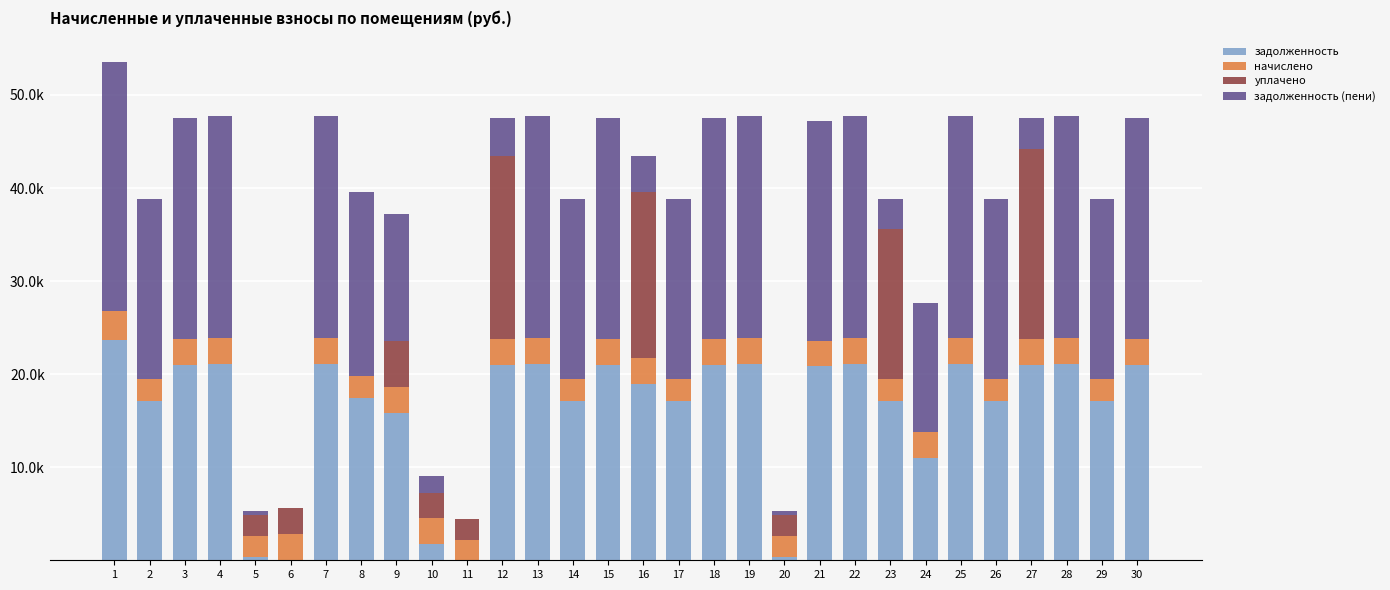

The начислено series shows 2272.6 at 29. True or false?

True